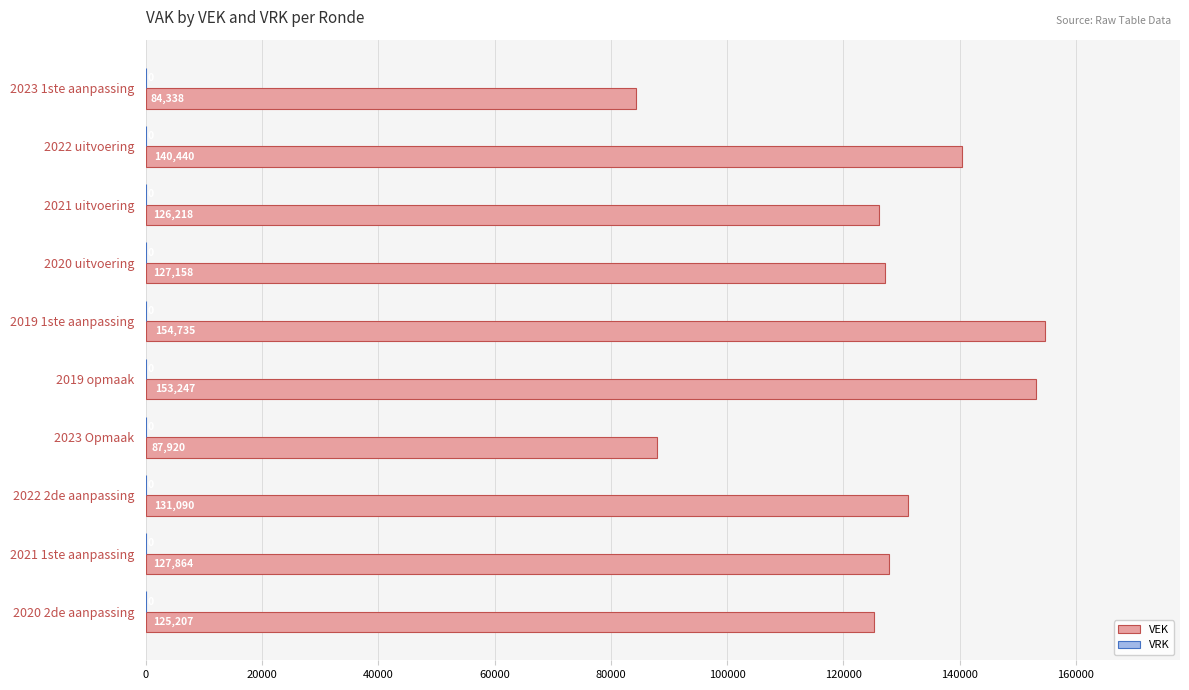

The value at 2022 2de aanpassing is 131090. True or false?

True